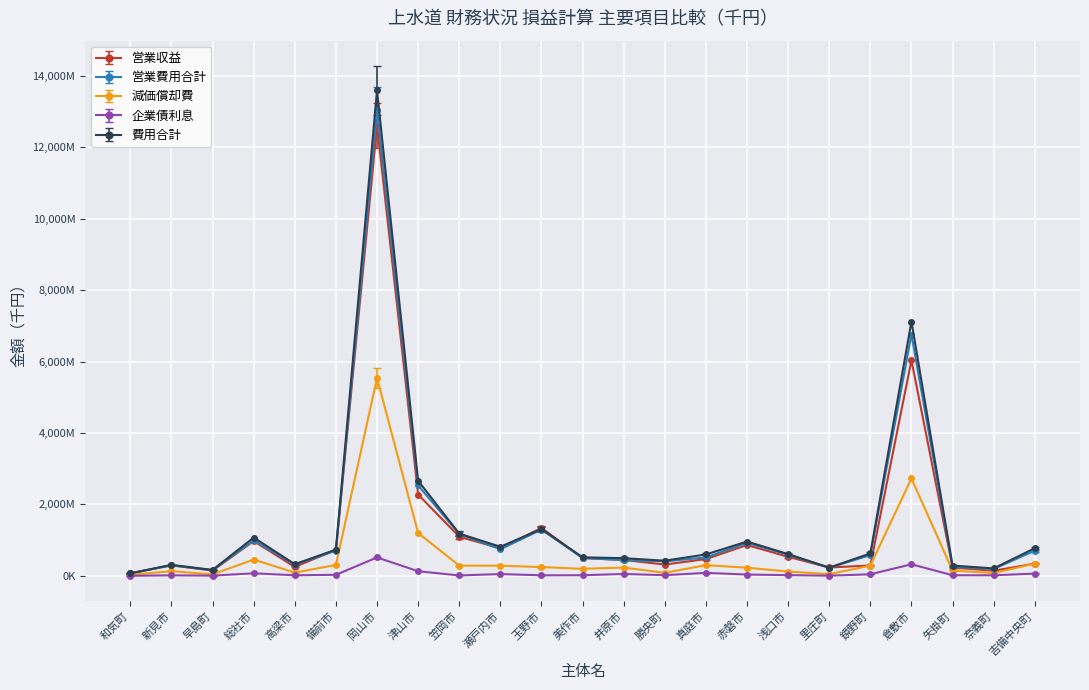

The 営業費用合計 series shows 255072 at 矢掛町. True or false?

True